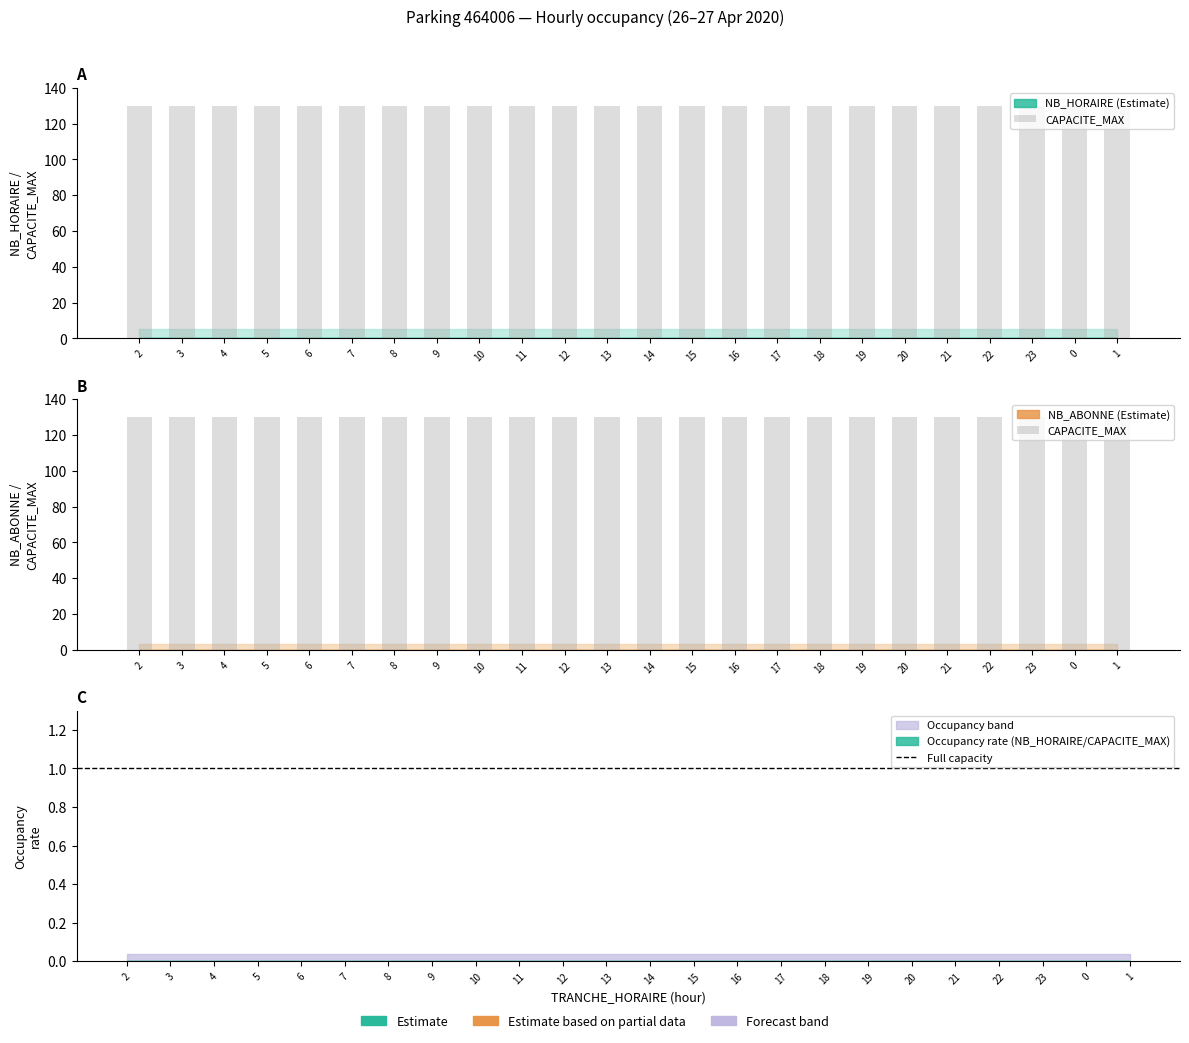

What is the total value across all series at 7?

130